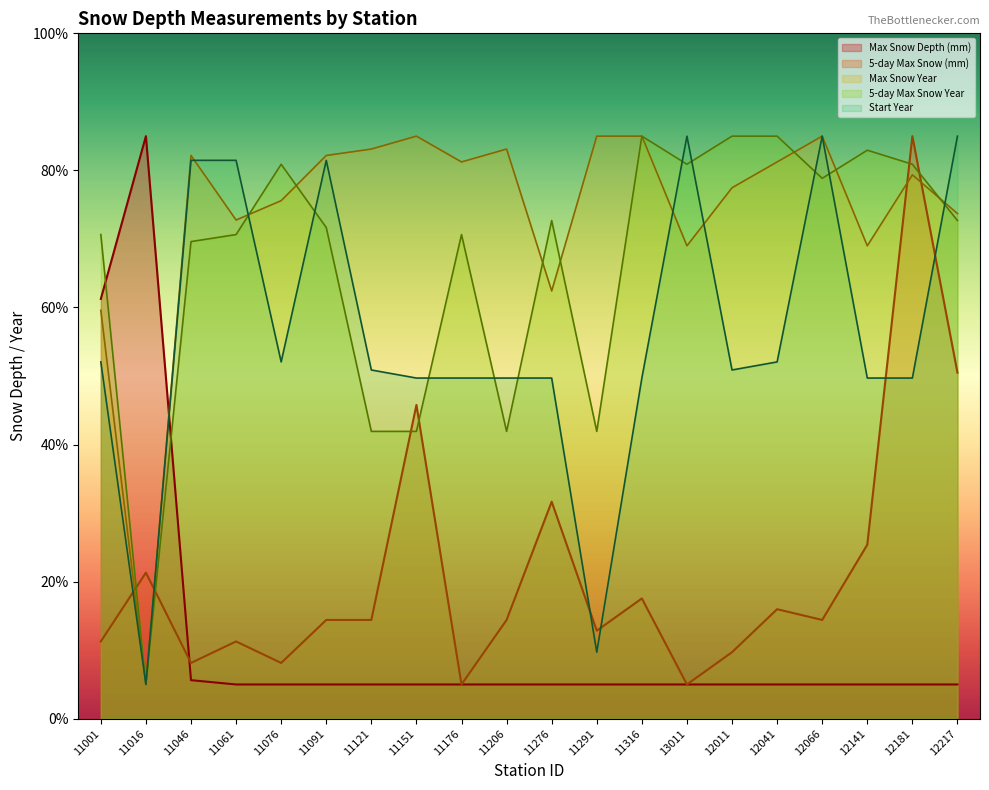

Is the value of Max Snow Year at 11046 greater than the value of 5-day Max Snow Year at 11121?

Yes